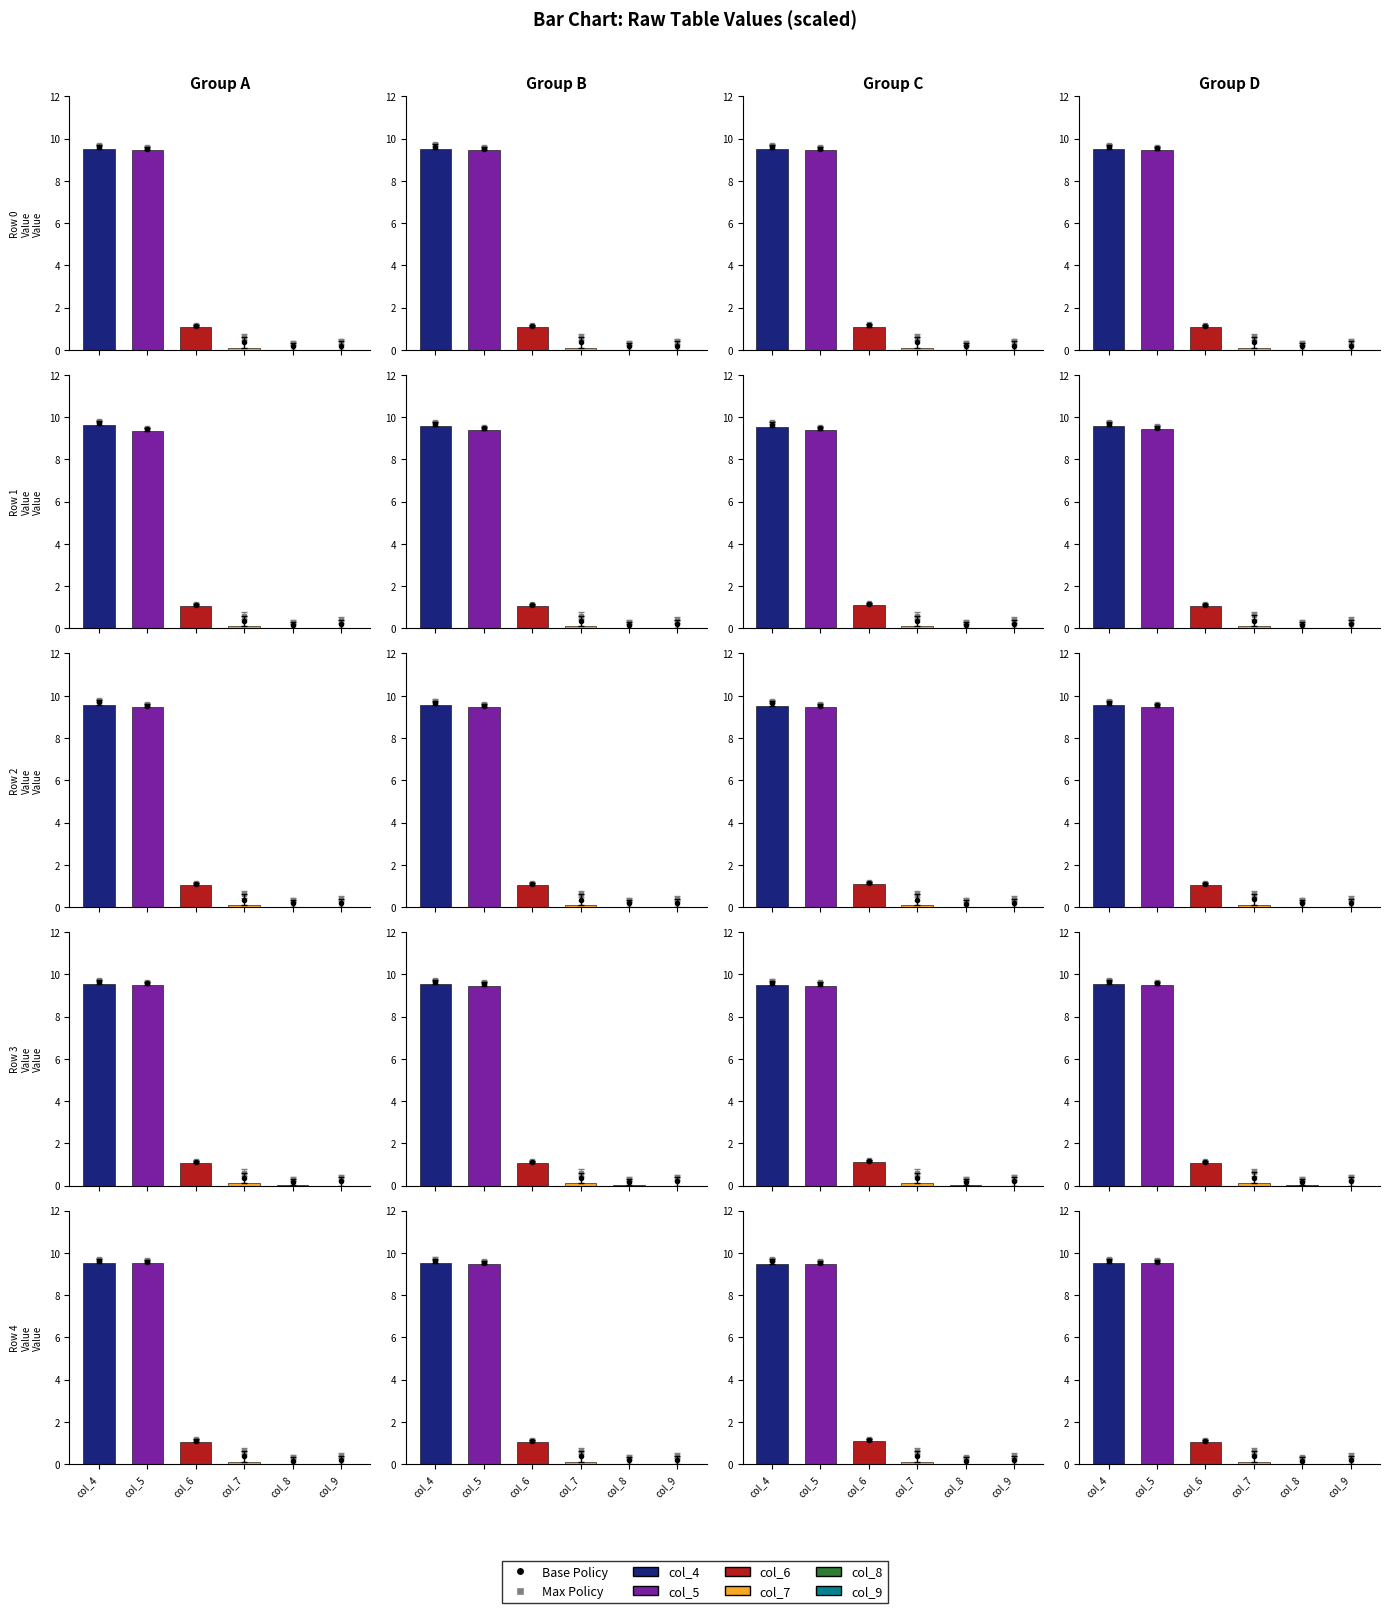

What value does the Row 0 series have at col_7?

0.1